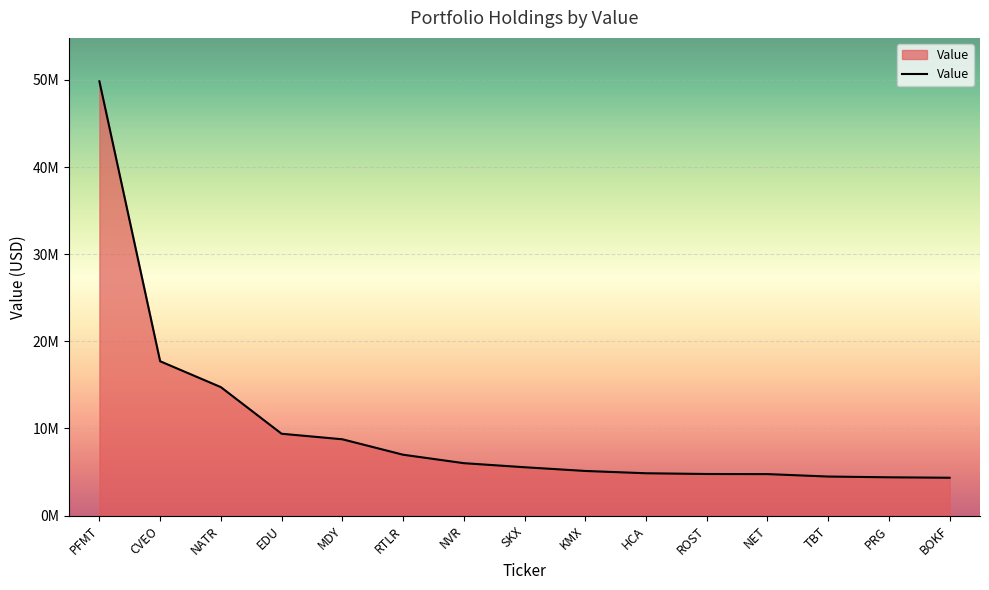

Does the chart have visible grid lines?

Yes